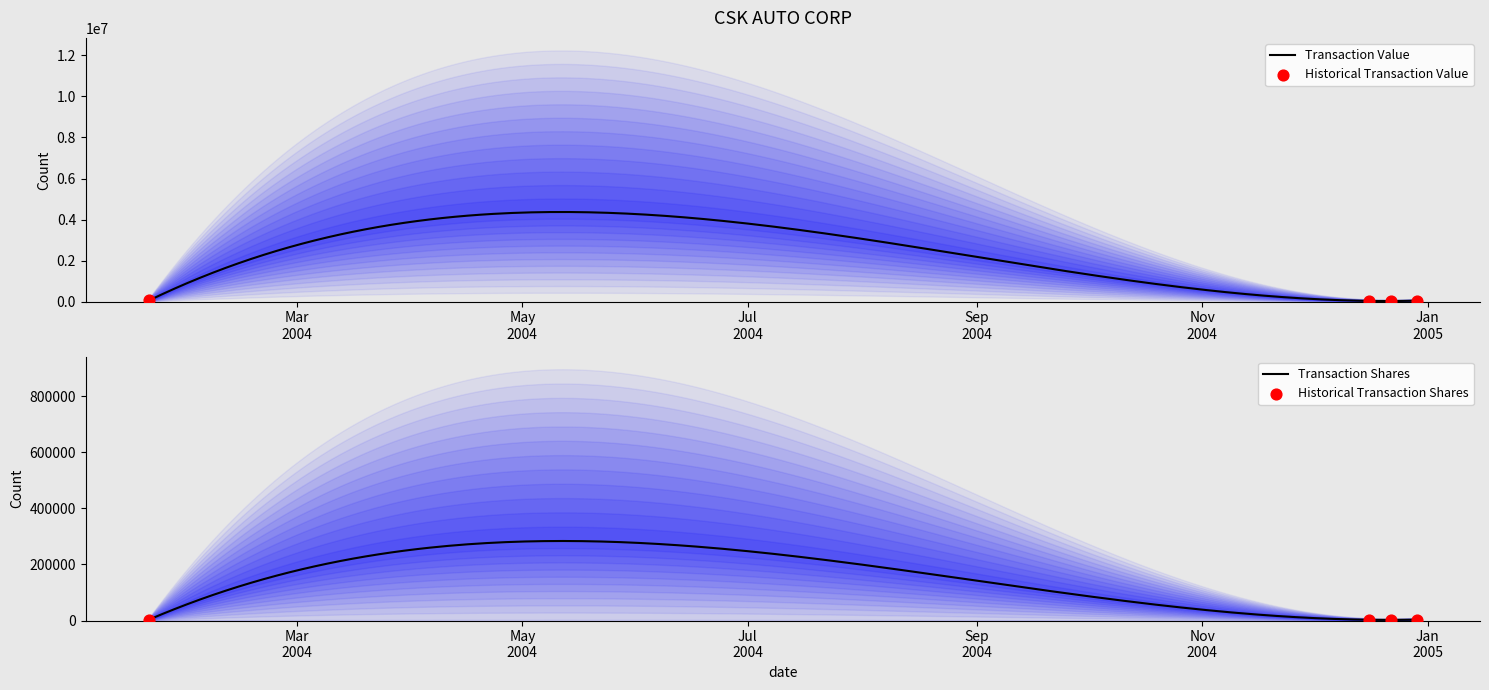

At which category is the sum across all series the highest?

2004-01-21